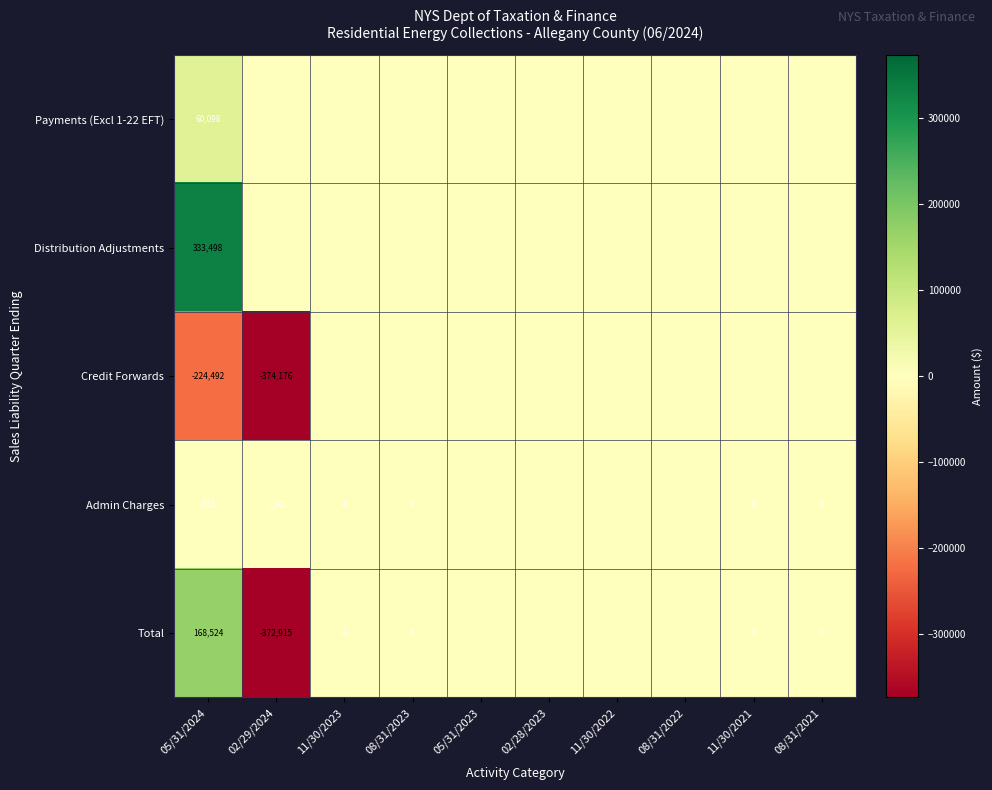

The Total series shows -3 at 11/30/2023. True or false?

False